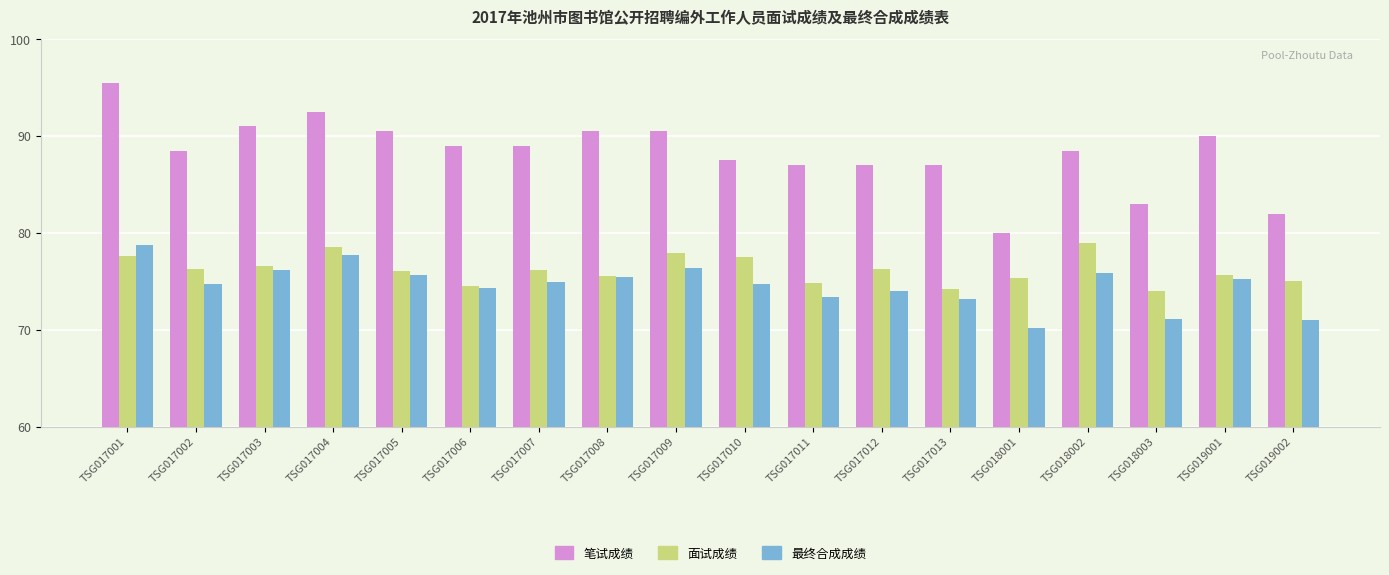

How many data points in 笔试成绩 are less than 89?

9